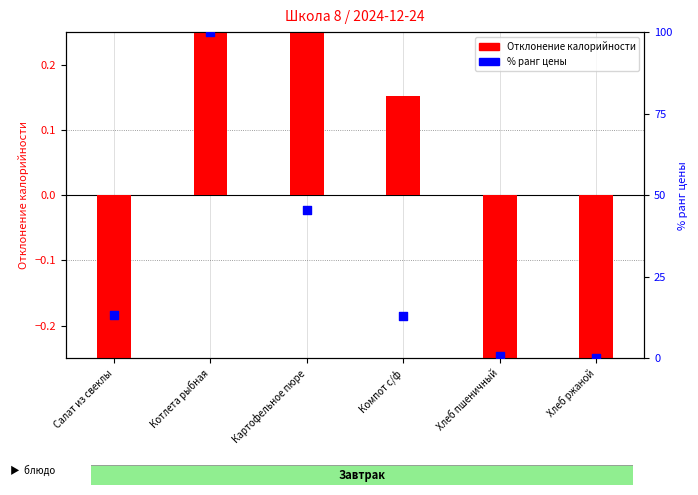

Is the value of Калорийность (норм.) at Хлеб ржаной greater than the value of Цена (% ранг) at Хлеб ржаной?

No